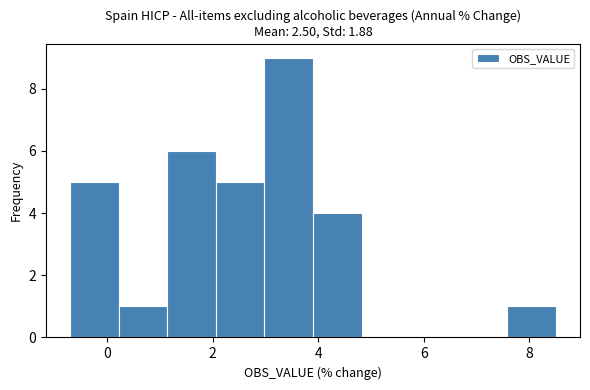

Reading left to right, list every bar in this chart as the range it spans on the x-axis followed by its height. Neither the bar edges nor the heights are printed on the chart, so give them approximately, as read against the axes.

-0.70 to 0.22: 5
0.22 to 1.14: 1
1.14 to 2.06: 6
2.06 to 2.98: 5
2.98 to 3.90: 9
3.90 to 4.82: 4
4.82 to 5.74: 0
5.74 to 6.66: 0
6.66 to 7.58: 0
7.58 to 8.50: 1